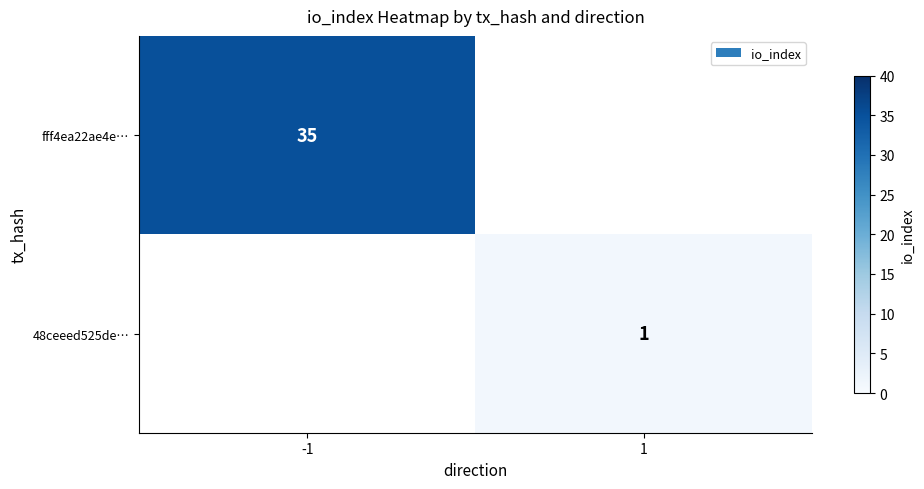

At which category does the chart reach its minimum across all series?

1